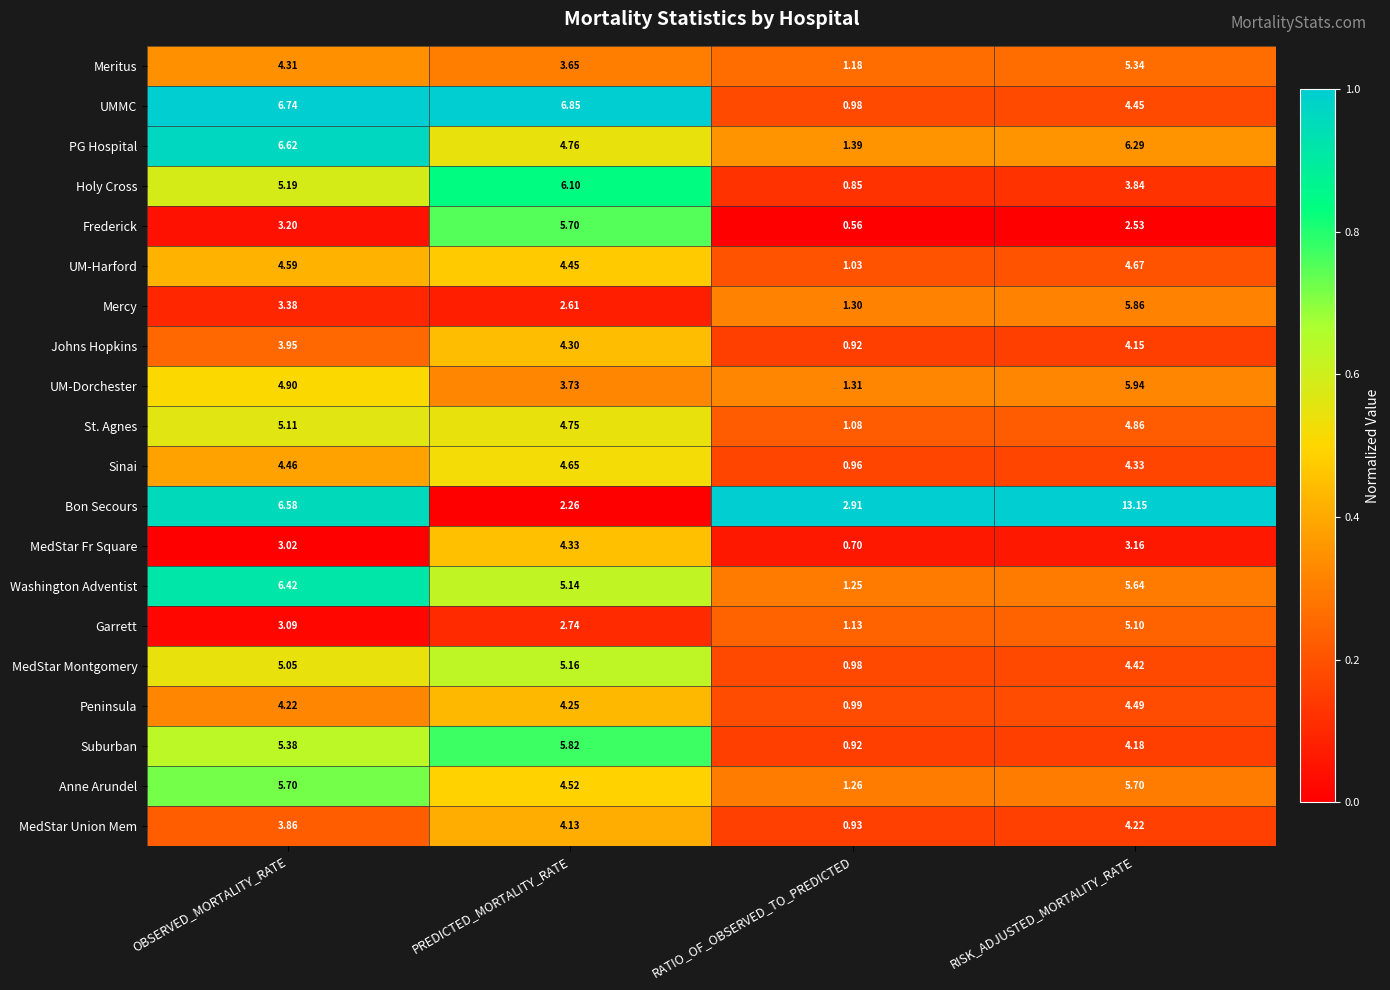

Which series has the largest total across all categories?

Bon Secours